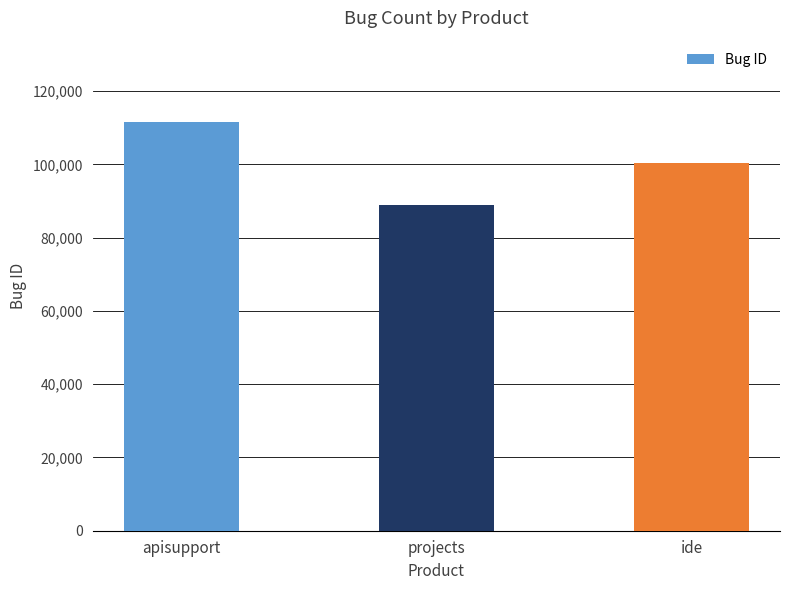

Reading left to right, what are all the values shown in this chart?

apisupport=111468	projects=88913	ide=100503